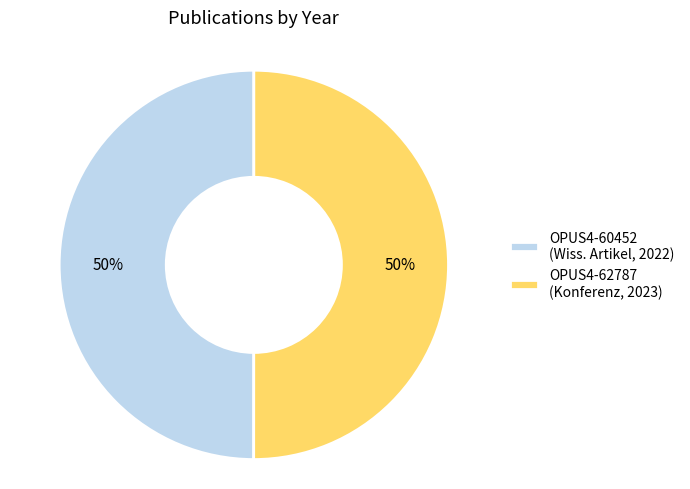

Combined, do OPUS4-60452 (Wiss. Artikel, 2022) and OPUS4-62787 (Konferenz, 2023) account for over 50%?

Yes